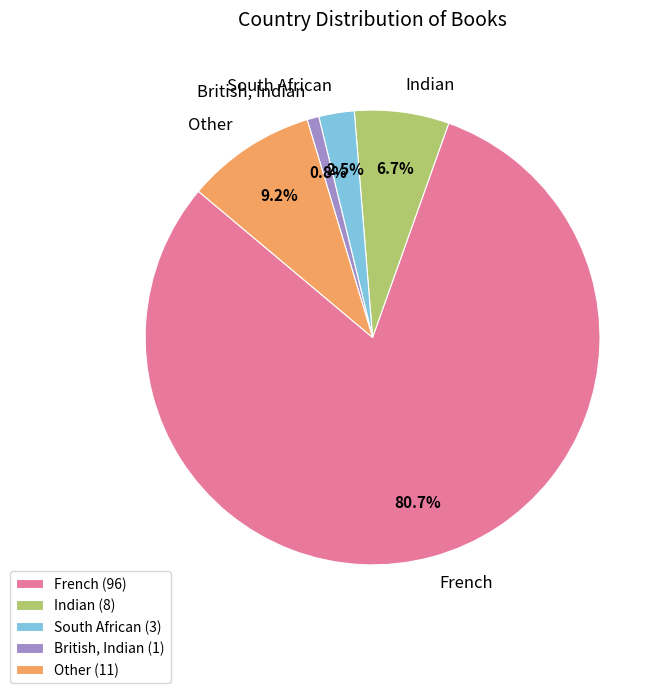

The French slice represents 81% of the pie. True or false?

True